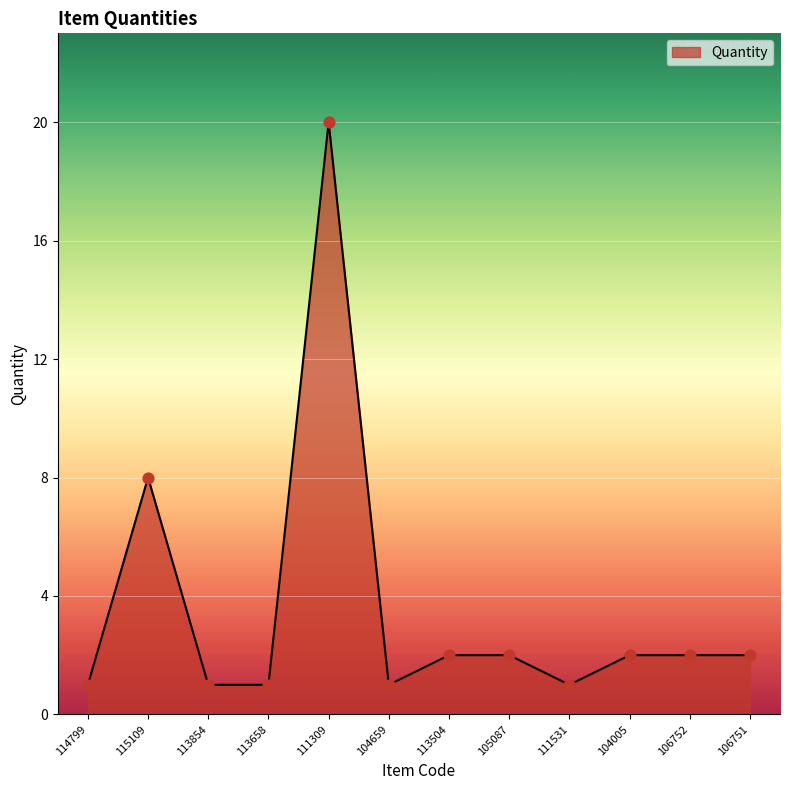

What is the change in value from 115109 to 113504?

-6